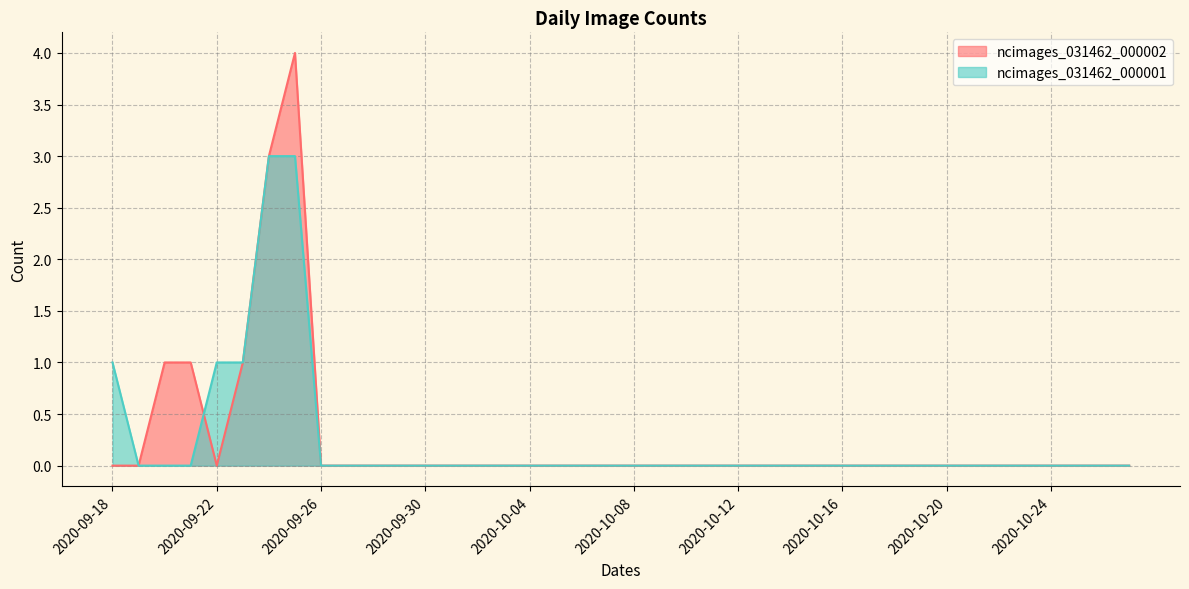

Reading left to right, extract all data points from this chart.

ncimages_031462_000002: 2020-09-18=0	2020-09-19=0	2020-09-20=1	2020-09-21=1	2020-09-22=0	2020-09-23=1	2020-09-24=3	2020-09-25=4	2020-09-26=0	2020-09-27=0	2020-09-28=0	2020-09-29=0	2020-09-30=0	2020-10-01=0	2020-10-02=0	2020-10-03=0	2020-10-04=0	2020-10-05=0	2020-10-06=0	2020-10-07=0	2020-10-08=0	2020-10-09=0	2020-10-10=0	2020-10-11=0	2020-10-12=0	2020-10-13=0	2020-10-14=0	2020-10-15=0	2020-10-16=0	2020-10-17=0	2020-10-18=0	2020-10-19=0	2020-10-20=0	2020-10-21=0	2020-10-22=0	2020-10-23=0	2020-10-24=0	2020-10-25=0	2020-10-26=0	2020-10-27=0
ncimages_031462_000001: 2020-09-18=1	2020-09-19=0	2020-09-20=0	2020-09-21=0	2020-09-22=1	2020-09-23=1	2020-09-24=3	2020-09-25=3	2020-09-26=0	2020-09-27=0	2020-09-28=0	2020-09-29=0	2020-09-30=0	2020-10-01=0	2020-10-02=0	2020-10-03=0	2020-10-04=0	2020-10-05=0	2020-10-06=0	2020-10-07=0	2020-10-08=0	2020-10-09=0	2020-10-10=0	2020-10-11=0	2020-10-12=0	2020-10-13=0	2020-10-14=0	2020-10-15=0	2020-10-16=0	2020-10-17=0	2020-10-18=0	2020-10-19=0	2020-10-20=0	2020-10-21=0	2020-10-22=0	2020-10-23=0	2020-10-24=0	2020-10-25=0	2020-10-26=0	2020-10-27=0